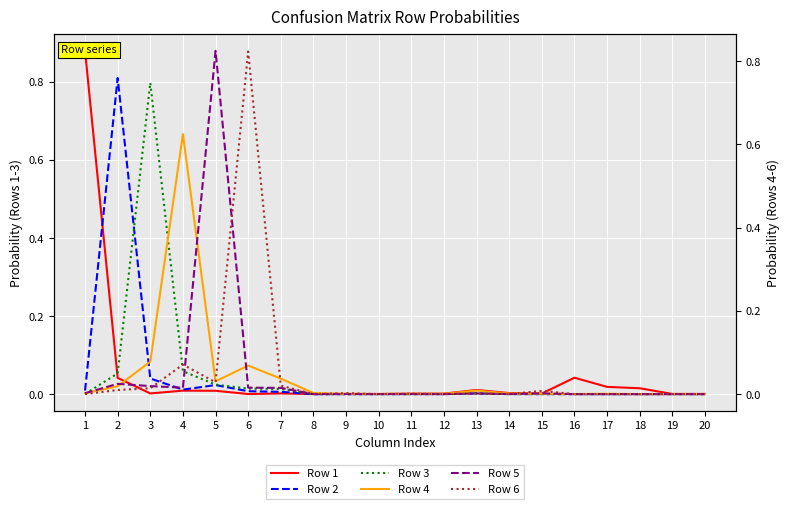

The value of Row 3 at 7 is 0.0. True or false?

False